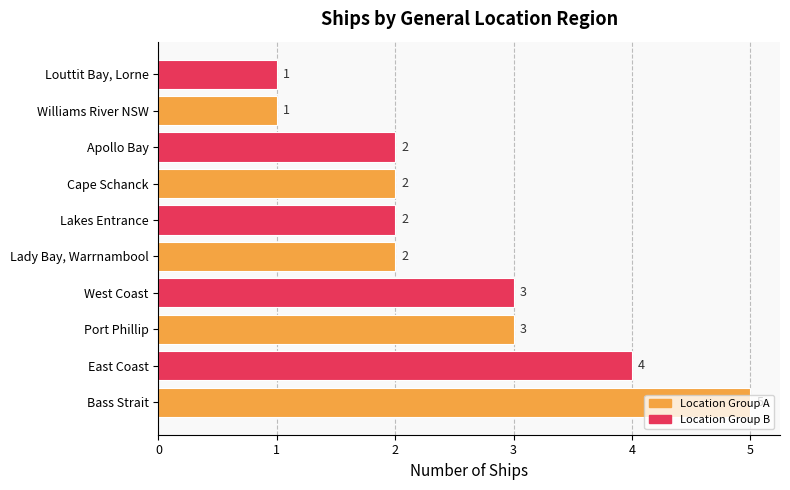

How many distinct data groups are displayed?

1